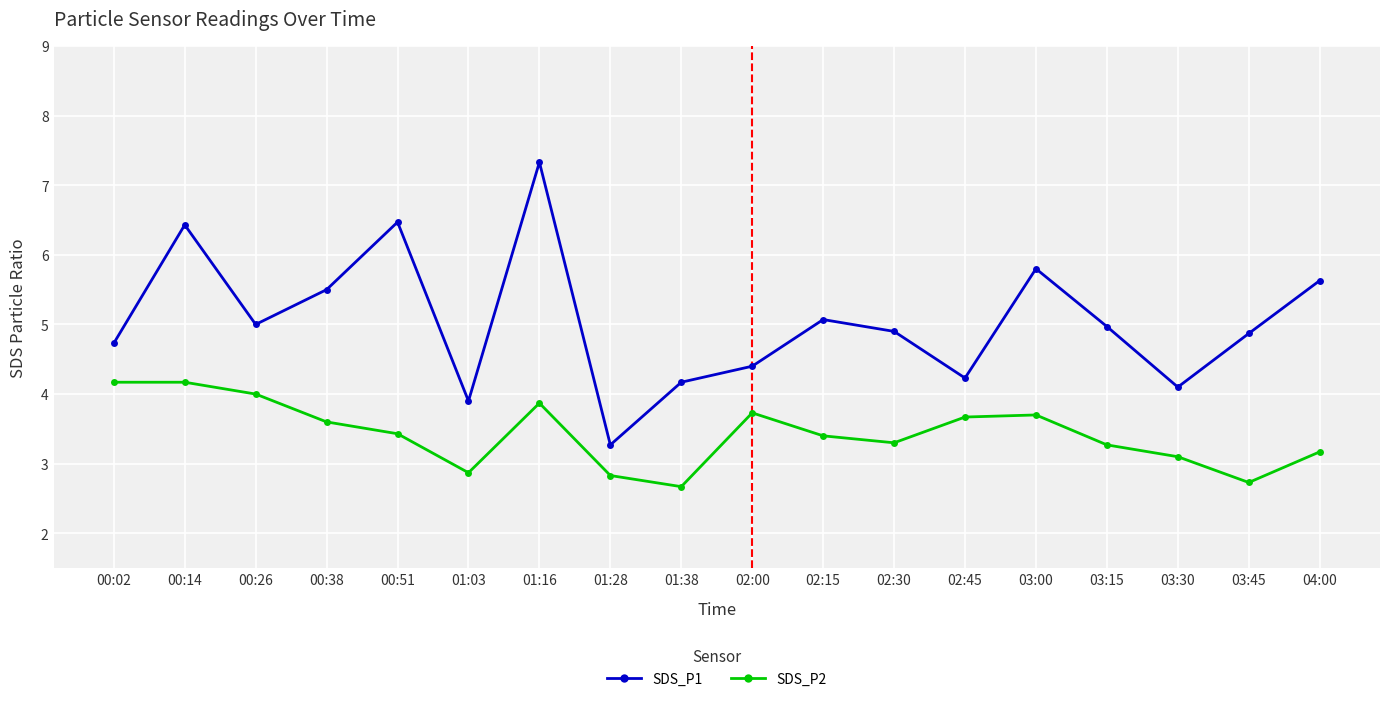

List the series in order of their overall mean, lowest first.

SDS_P2, SDS_P1